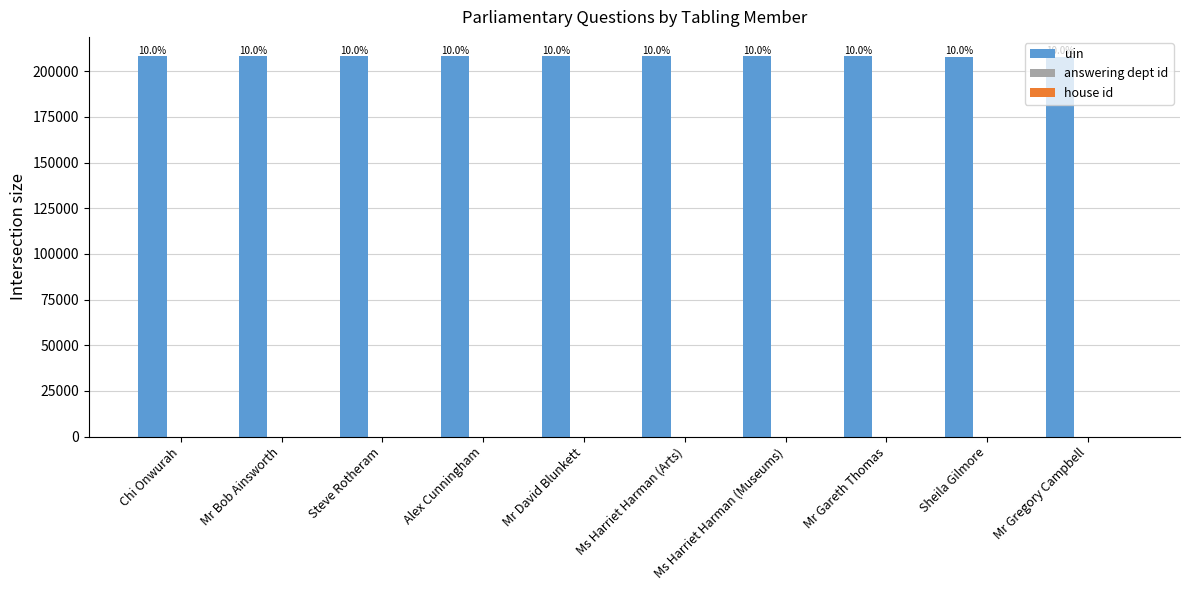

Which series has the largest total across all categories?

uin